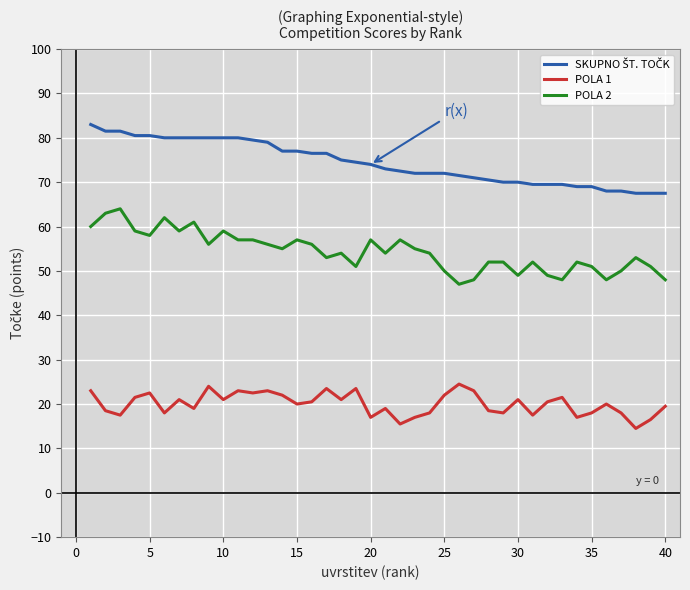

True or false: POLA 2 and POLA 1 intersect in this chart.

False